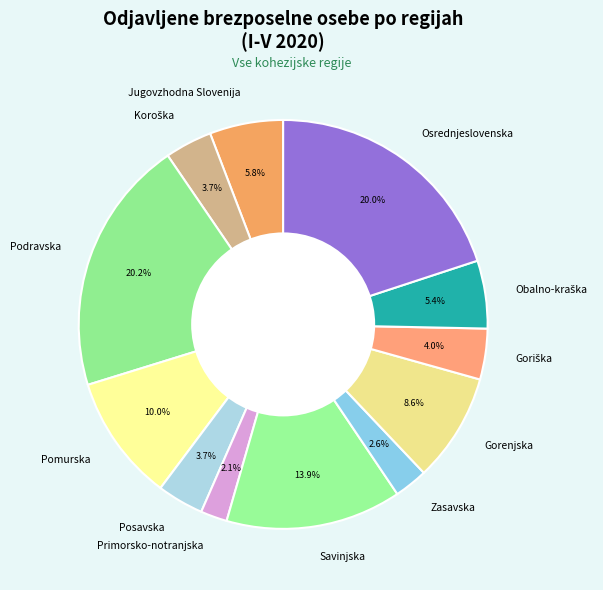

To the nearest percent, what is the average slice percentage?

8%